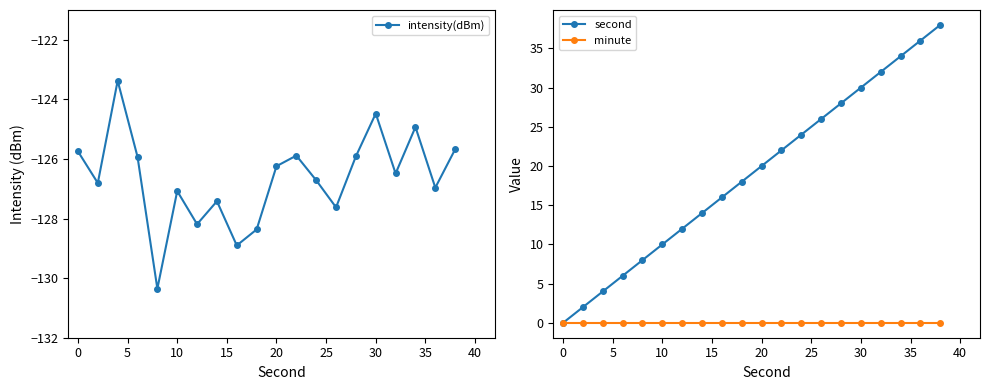

The value of minute at 0 is 0. True or false?

True